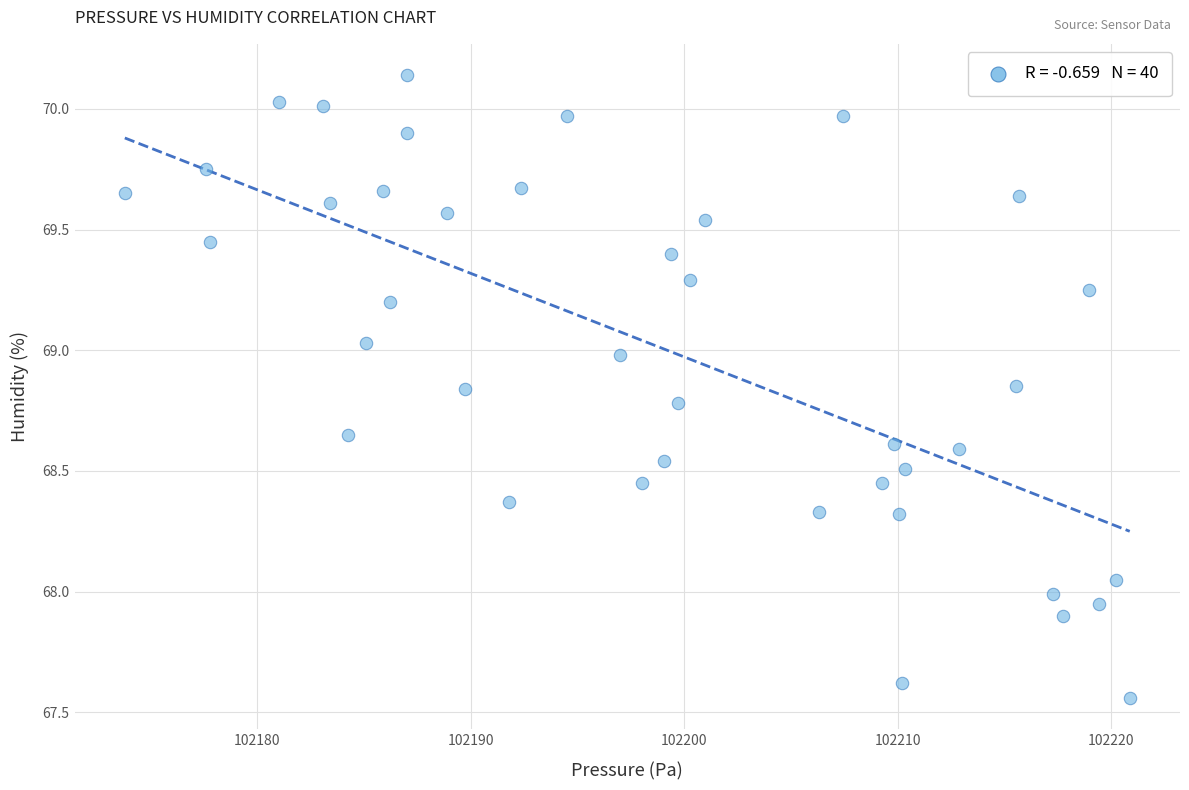

What is the range of X values (max minus min)?

47.1